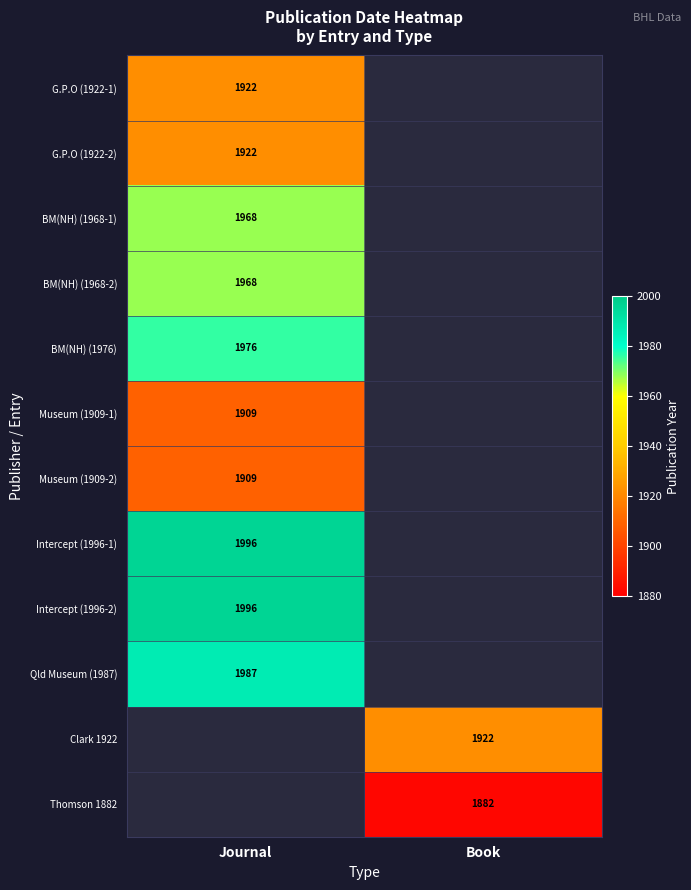

True or false: Qld Museum (1987) has a value of 3307.2 at Journal.

False